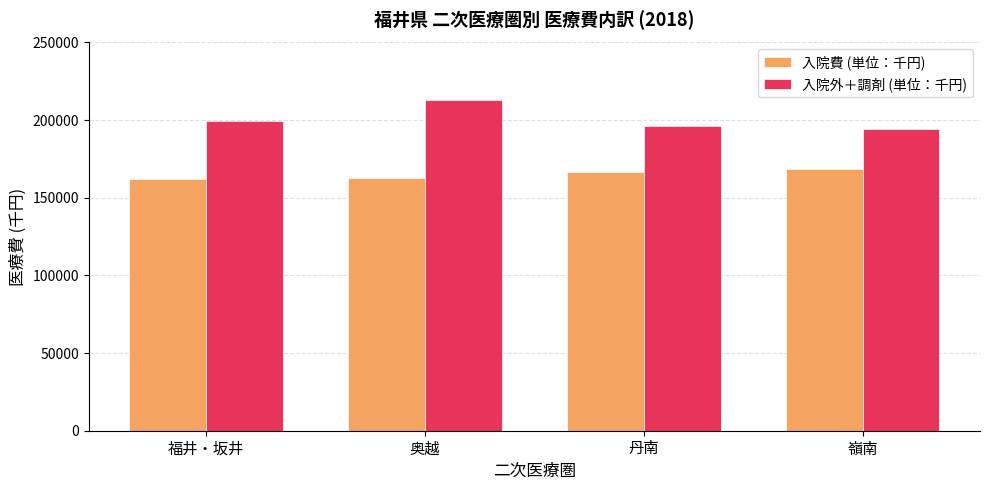

What is the maximum value shown in the chart?

212777.4